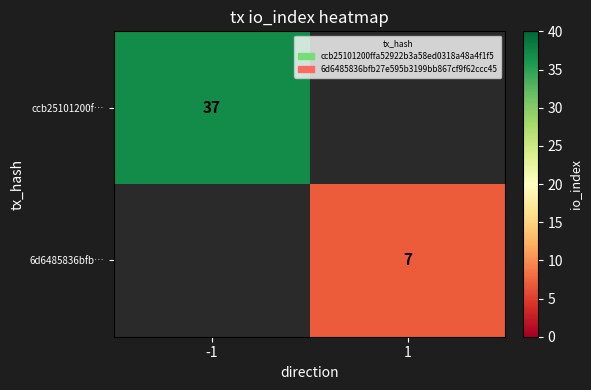

The value of 6d6485836bfb… at 1 is 7. True or false?

True